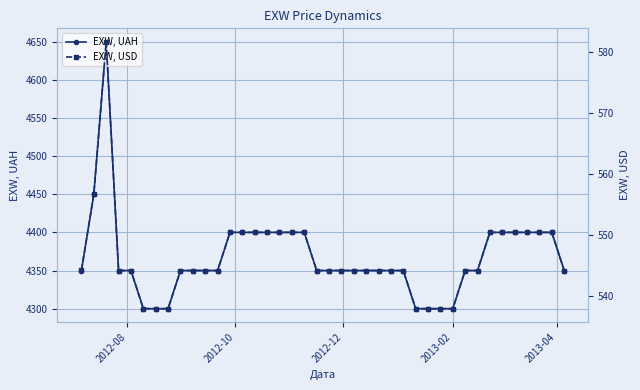

In EXW, UAH, how many points are higher than both neighbors (excluding endpoints)?

1